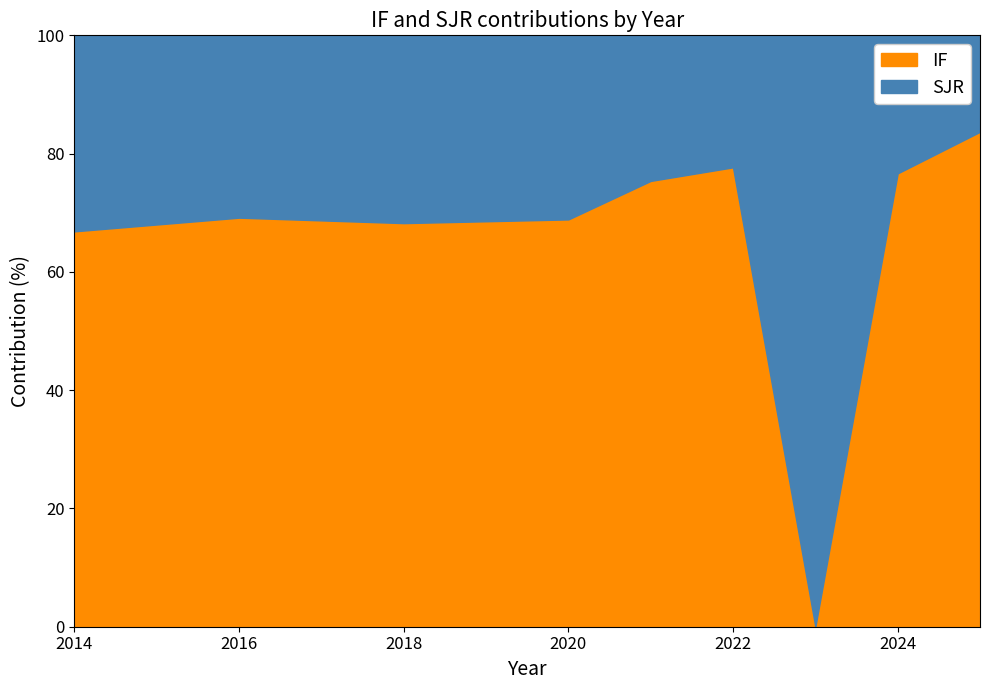

What is the maximum value for IF?

83.7